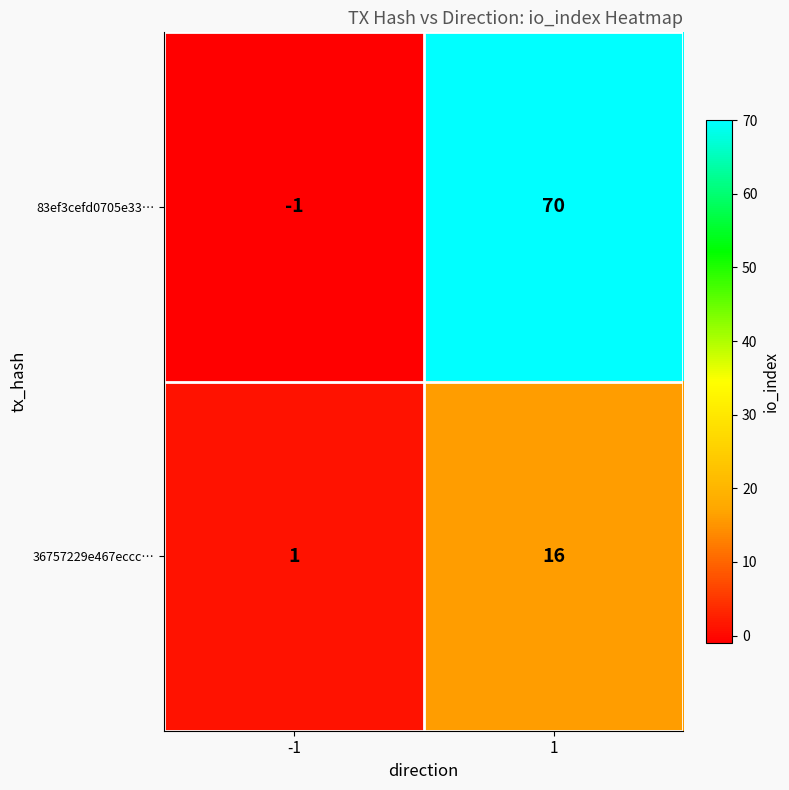

What is the minimum value shown in the chart?

-1